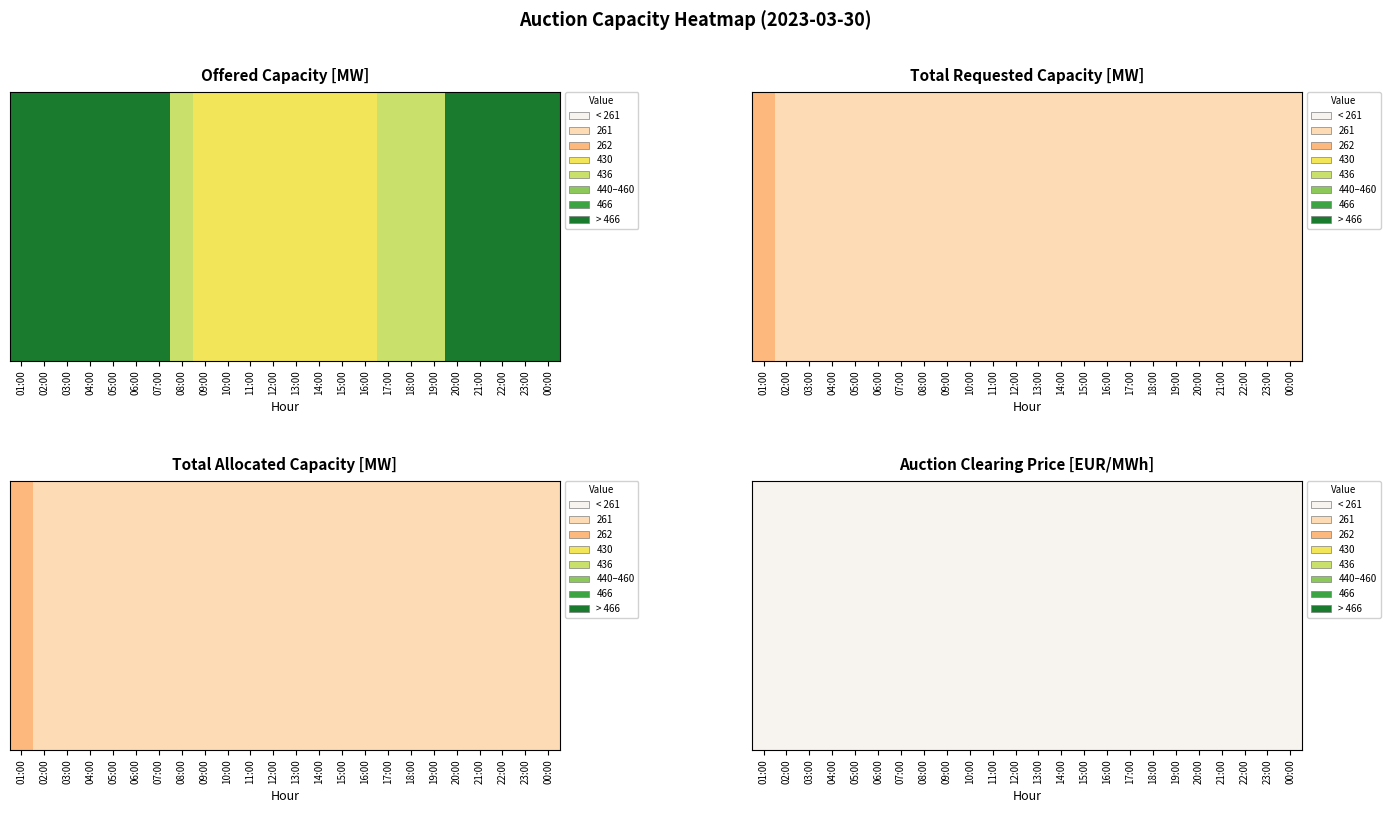

Is it true that Total Requested Capacity [MW] equals 145 at 14:00?

False